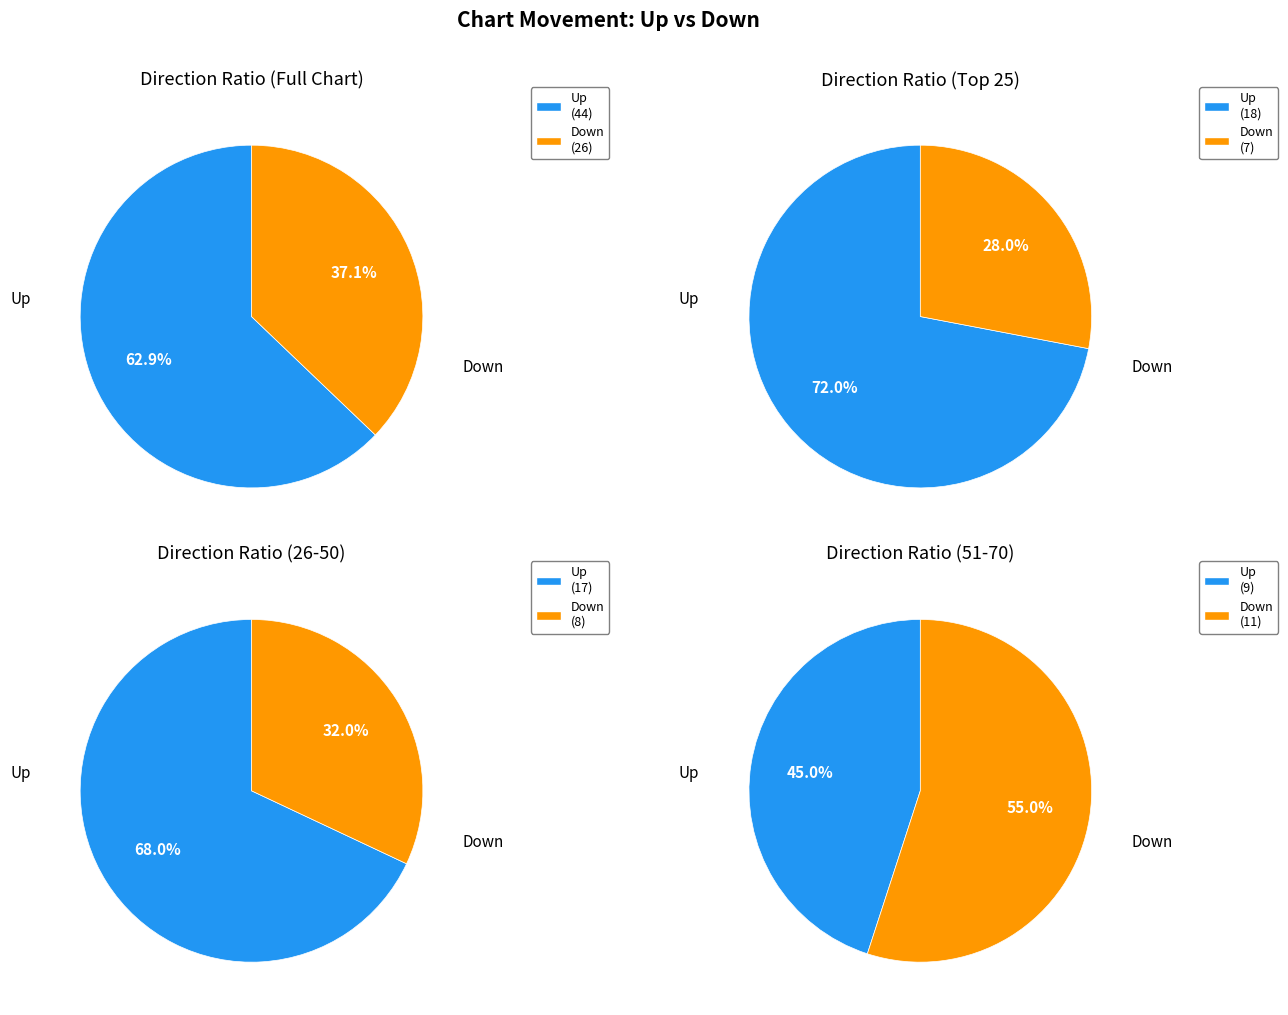

To the nearest percent, what is the difference between the up and down slice percentages?

26%